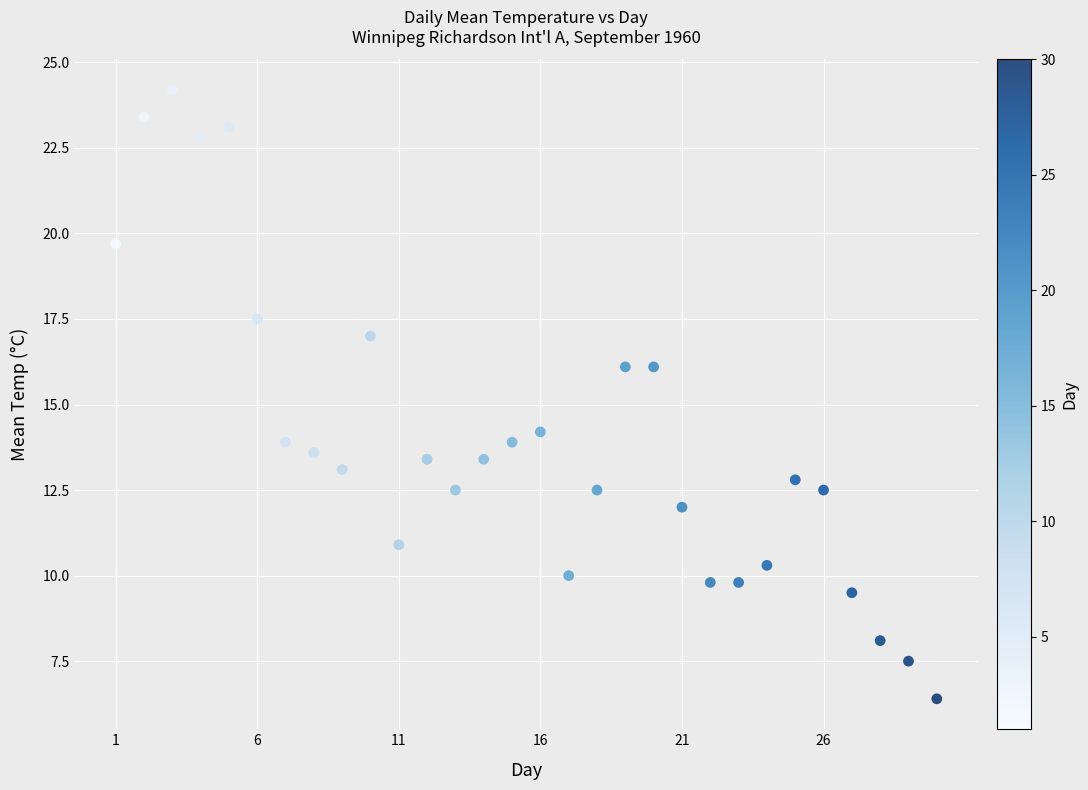

What is the range of Y values (max minus min)?

17.8